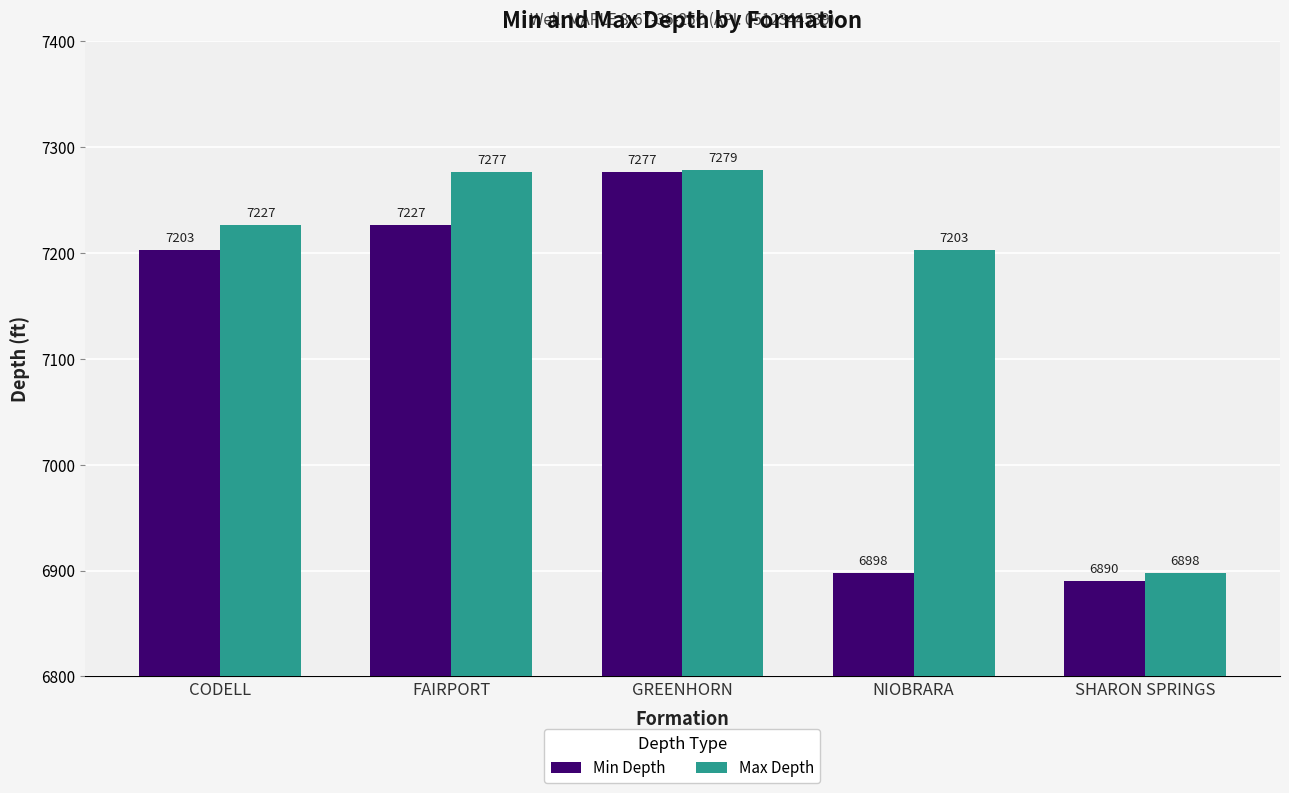

What is the sum of the Min Depth values at CODELL and SHARON SPRINGS?

14093